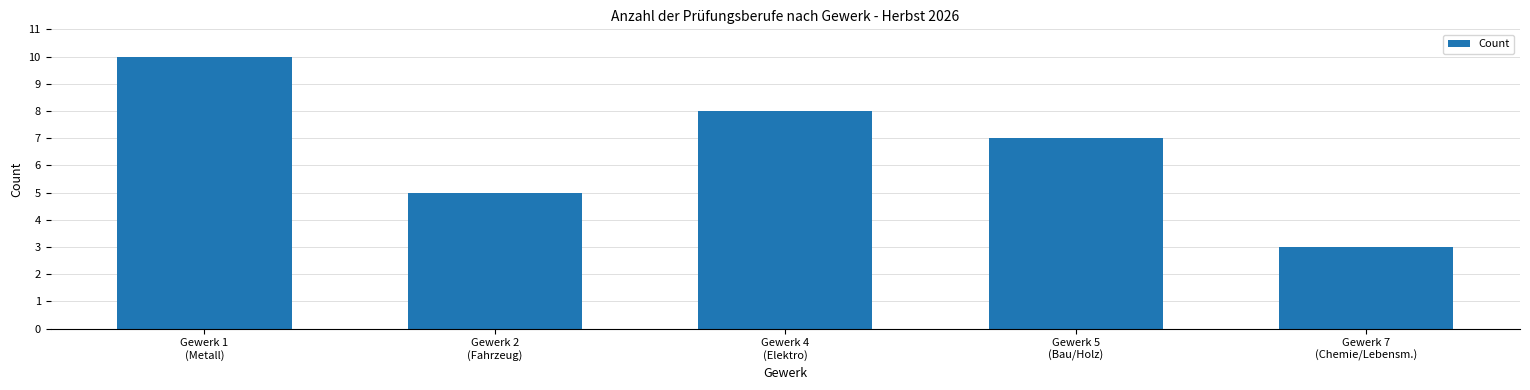

Count the values in the range 5 to 8.

3